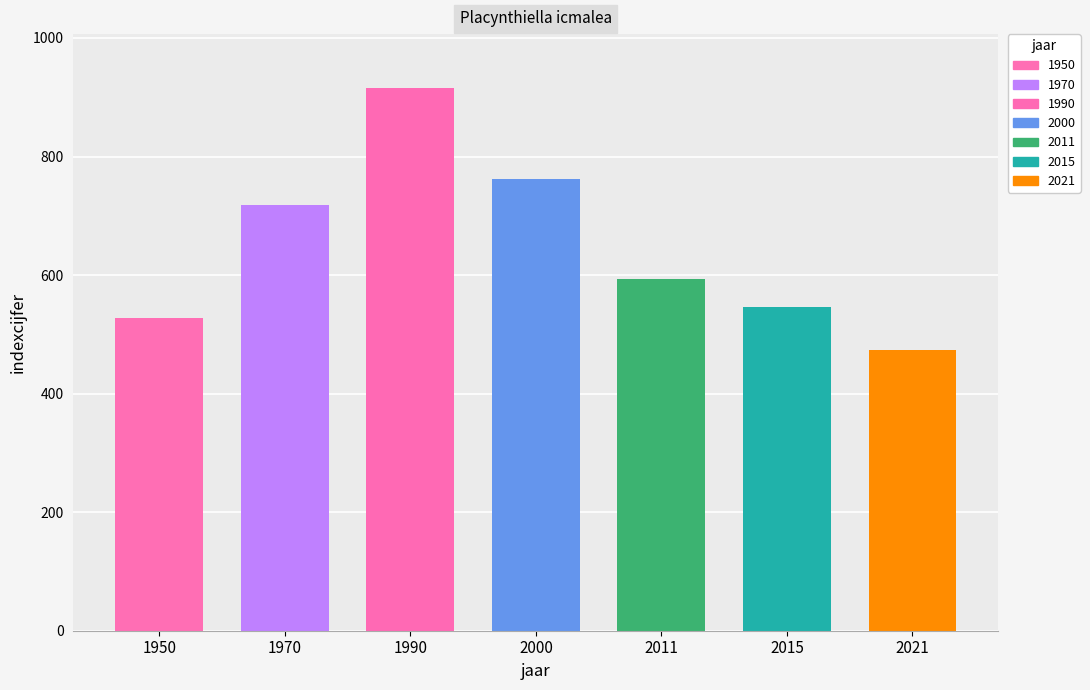

What is the change in value from 1990 to 2000?

-153